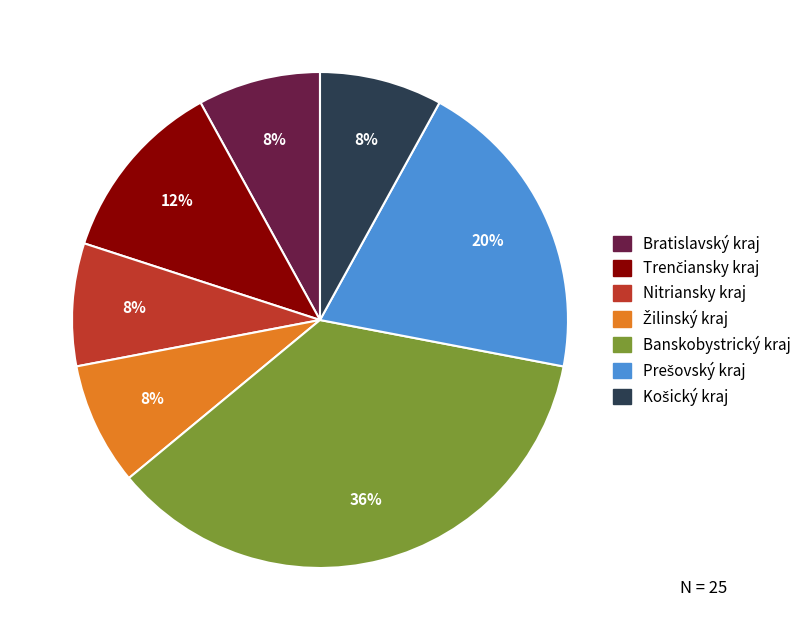

What percentage is the Bratislavský kraj slice, to the nearest percent?

8%